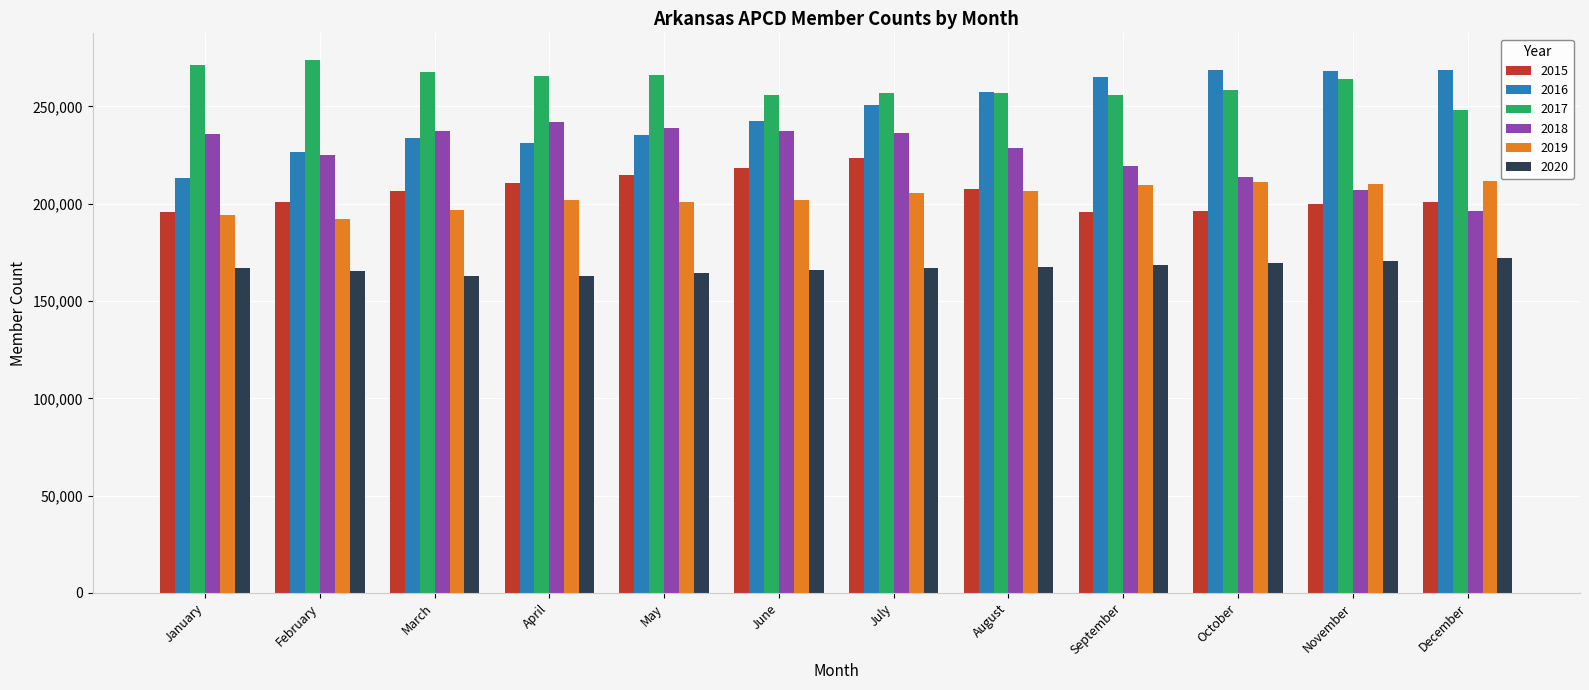

At how many categories does at least one series exceed 241165?

12